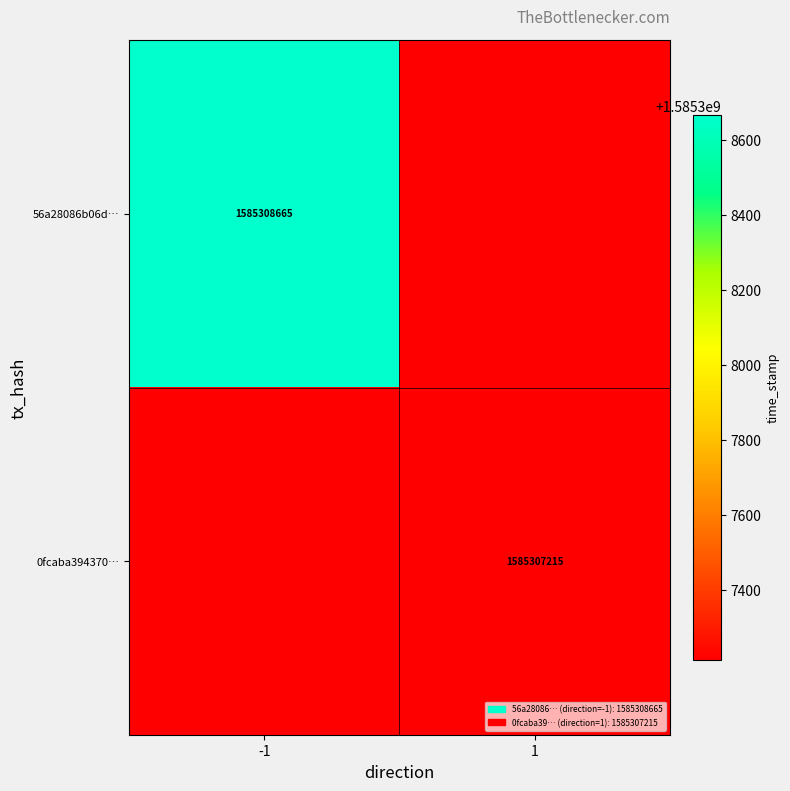

Reading left to right, transcribe all the data shown in this chart.

56a28086b06d226732721d74121e31954636b43: -1	1585308665
0fcaba394370a2955855afc6babafebe54f1120: 1	1585307215